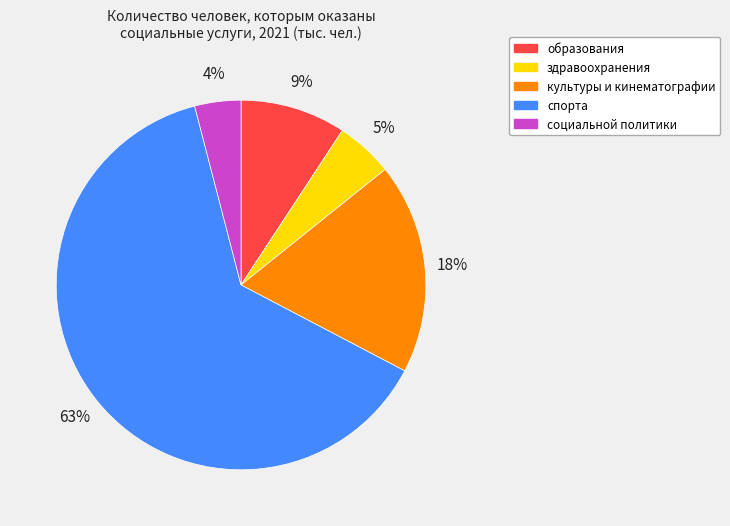

Between культуры и кинематографии and социальной политики, which is larger?

культуры и кинематографии